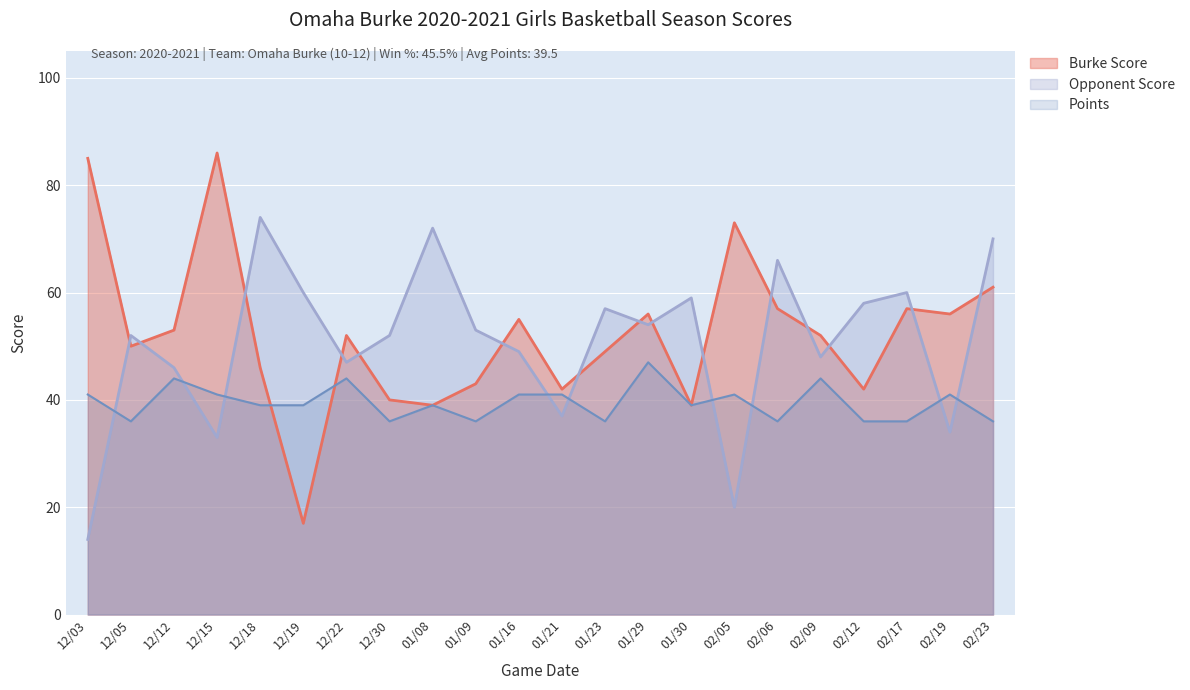

How many interior local valleys does the Opponent Score series have?

7